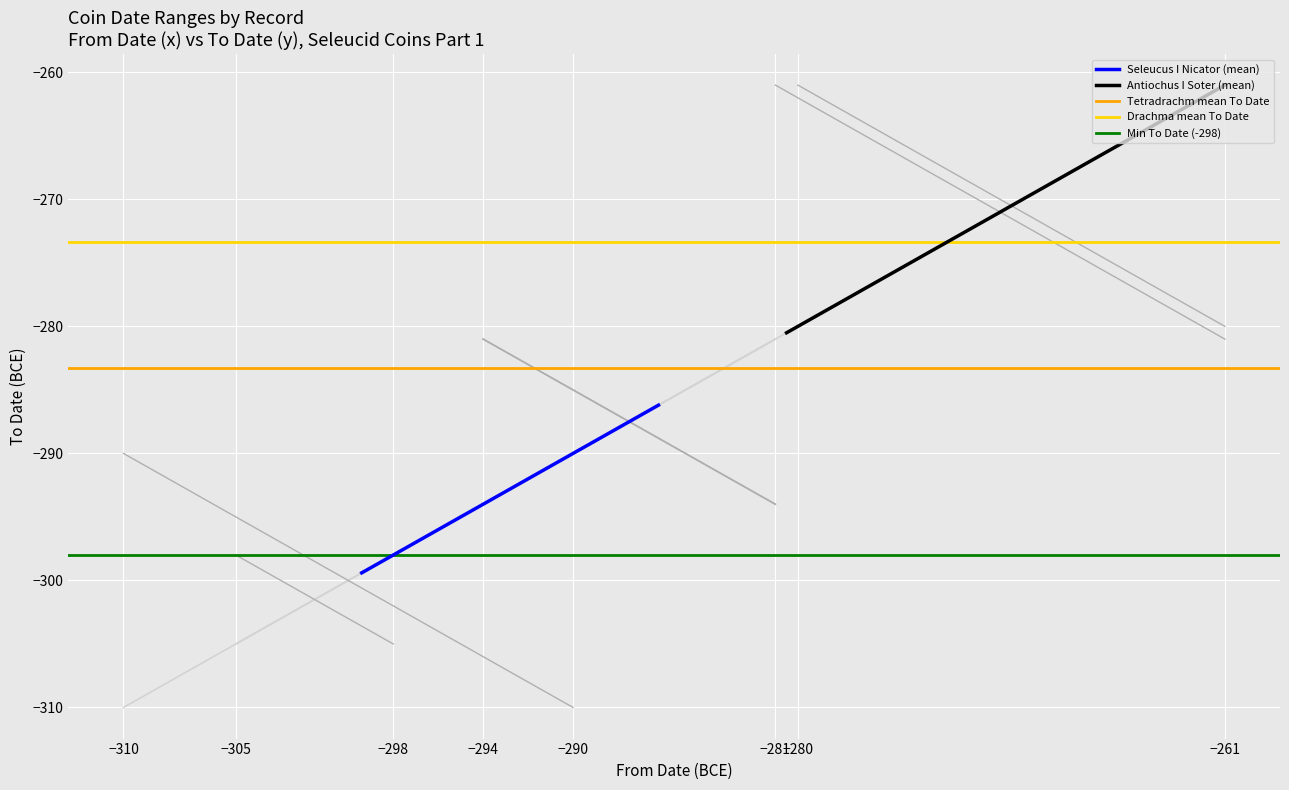

Which series has the widest spread of values?

Antiochus I Soter (mean)